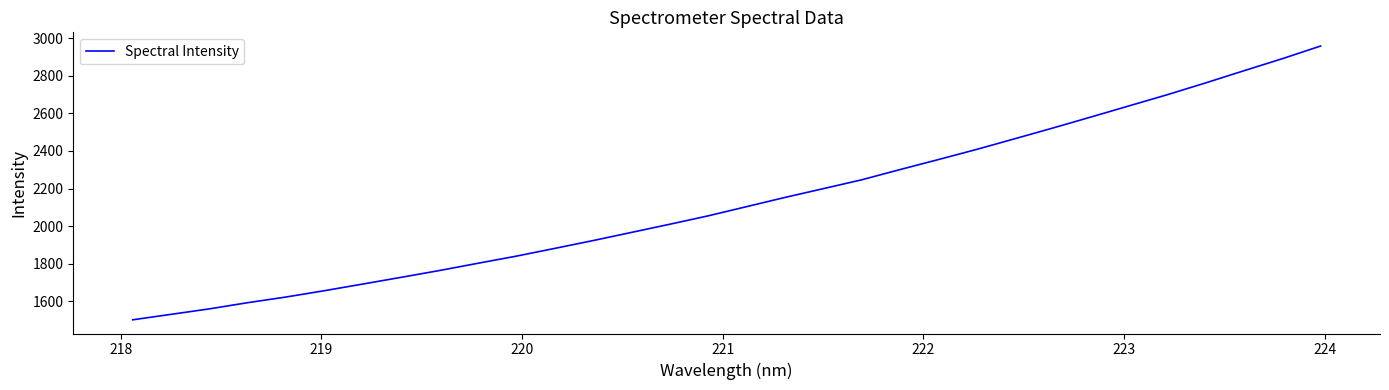

Reading left to right, what are all the values shown in this chart?

1502.0	1531.1	1560.2	1593.1	1623.3	1656.9	1692.2	1727.9	1764.2	1802.6	1840.5	1881.5	1923.2	1966.5	2009.9	2054.5	2103.3	2152.2	2198.9	2245.8	2300.1	2353.3	2407.4	2464.2	2521.6	2580.4	2639.9	2699.4	2762.2	2826.8	2890.6	2958.0